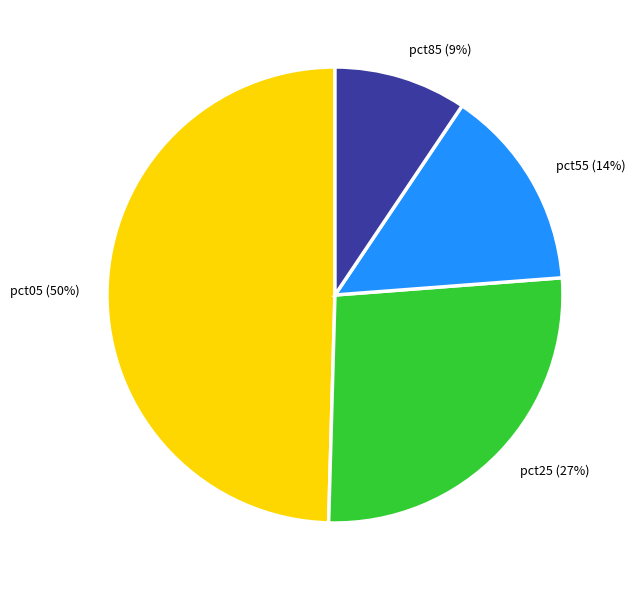

Which category has the biggest portion of the pie?

pct05